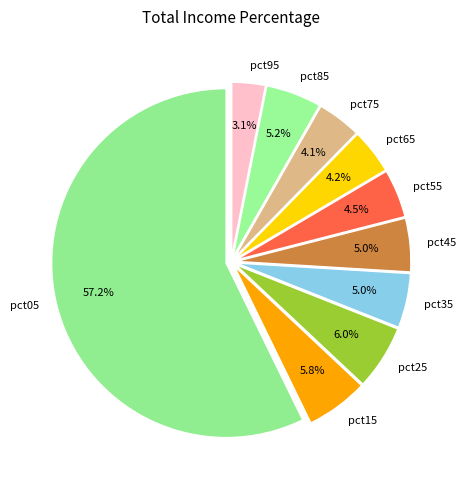

To the nearest percent, what portion does pct45 represent?

5%